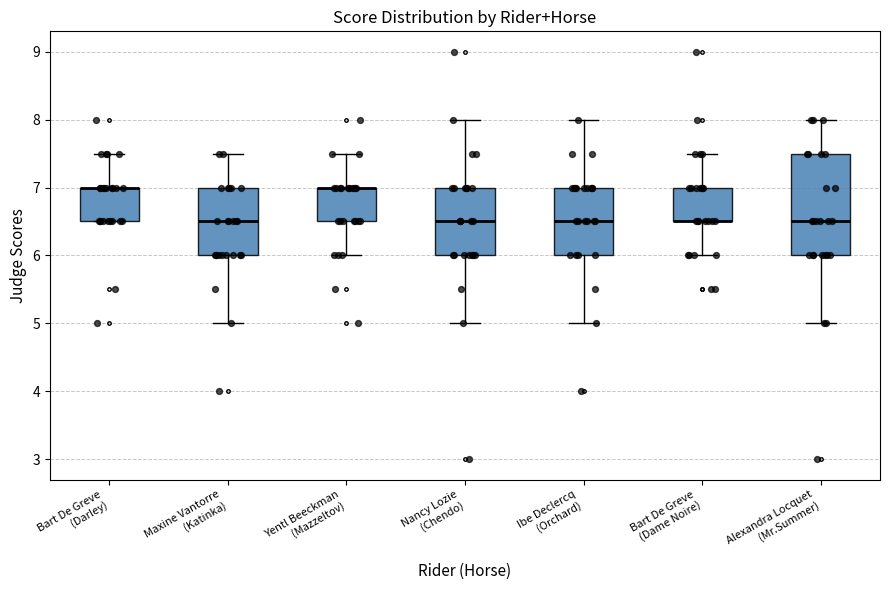

Comparing the boxes themselves (not the whiskers), which one is the tallest?

Alexandra Locquet (Mr.Summer)